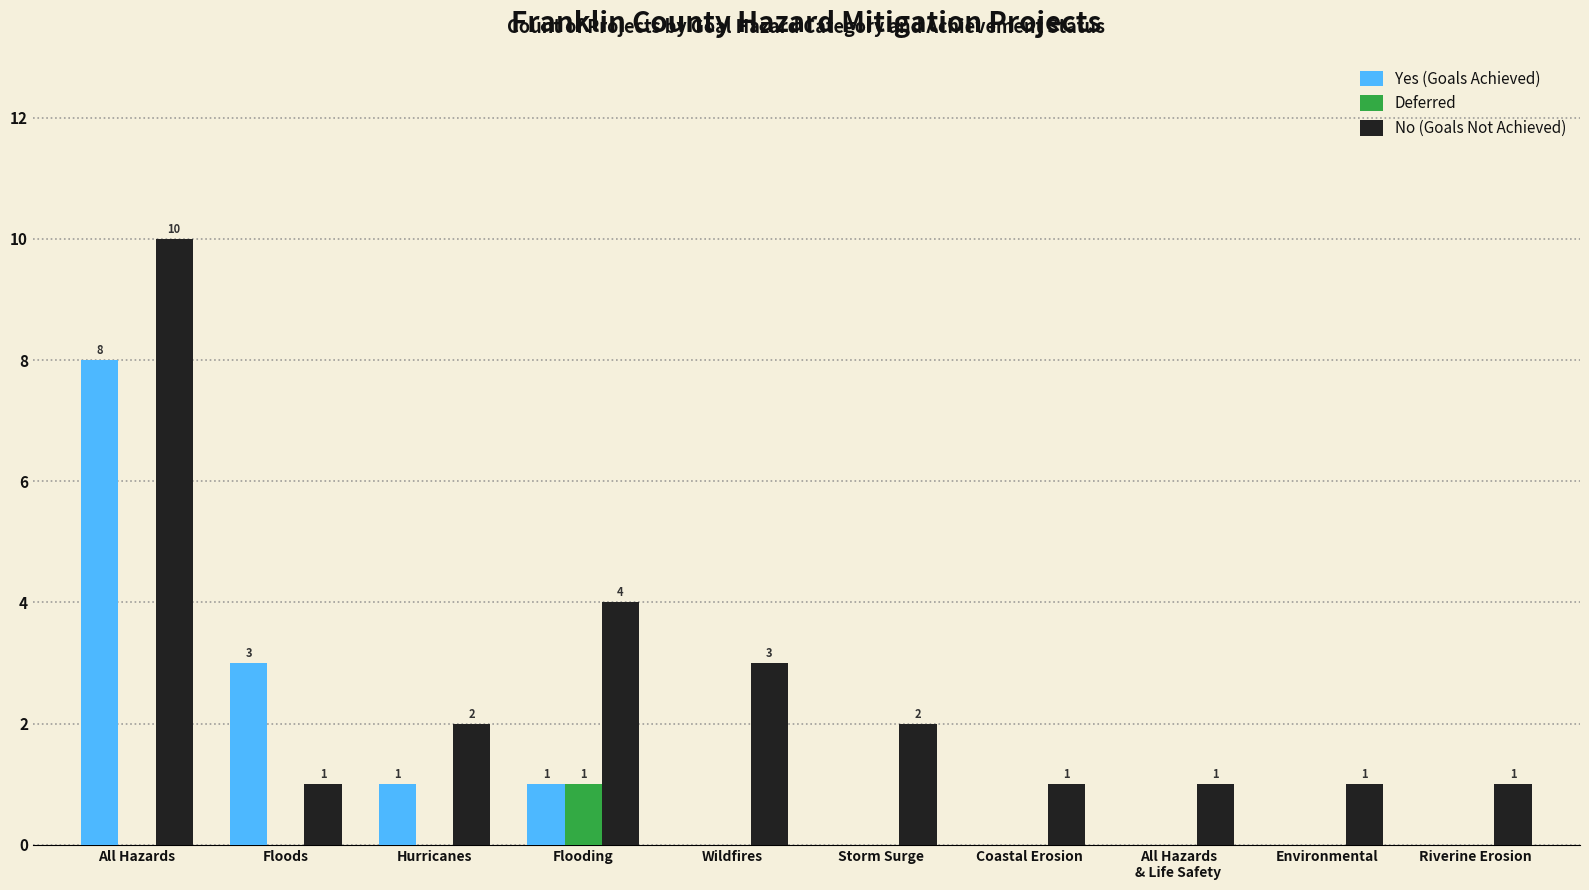

The No (Goals Not Achieved) series shows 1 at Floods. True or false?

True